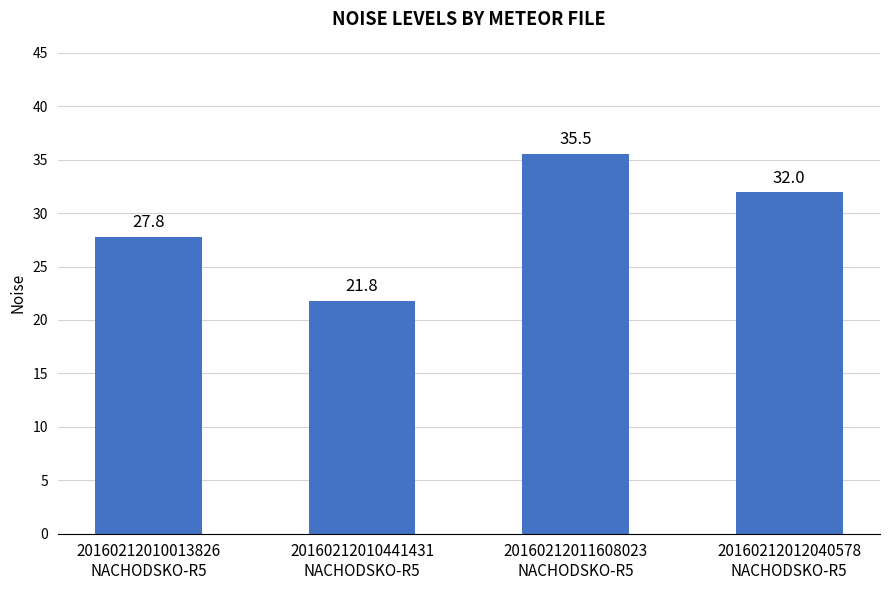

Which category has the lowest value across all series?

20160212010441431
NACHODSKO-R5